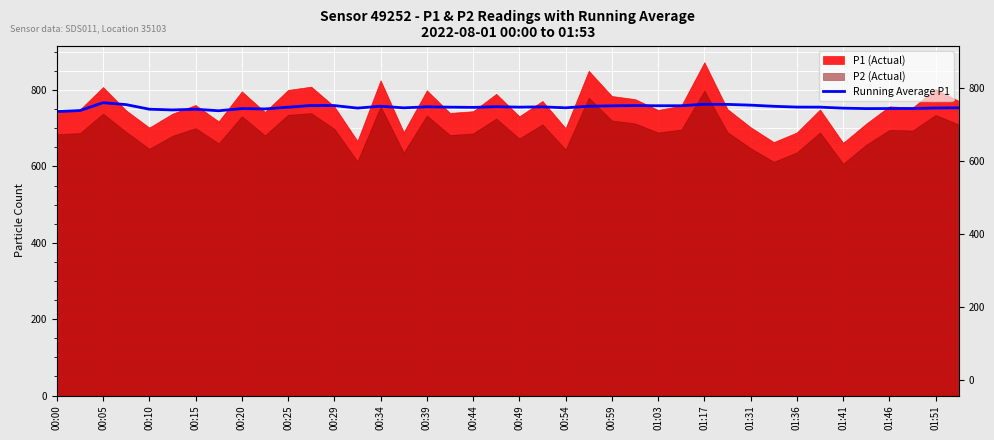

What is the label of the 12th point from the left?

00:54